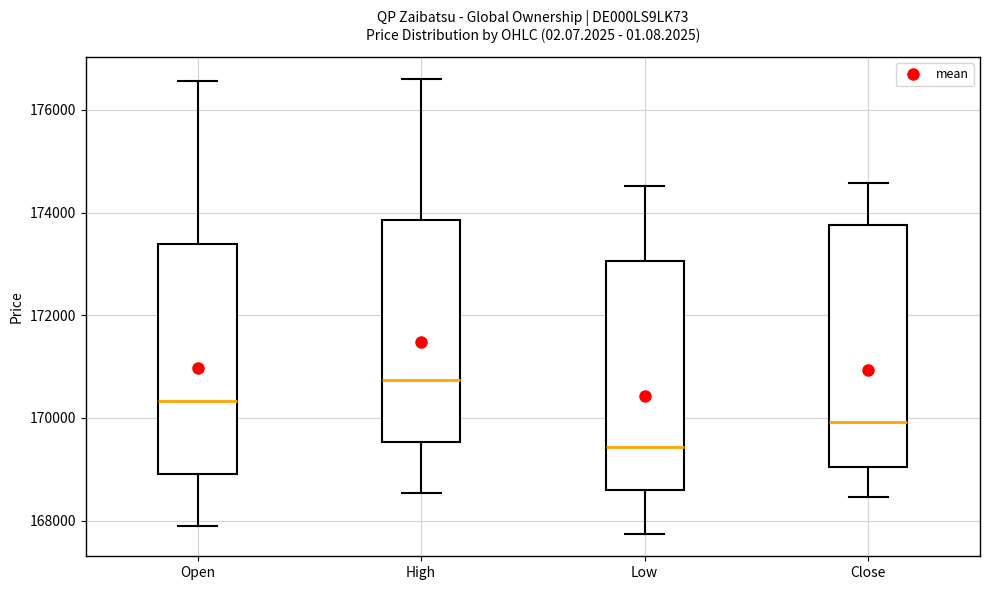

Which box is the tallest, from its lower edge to its upper edge?

Close